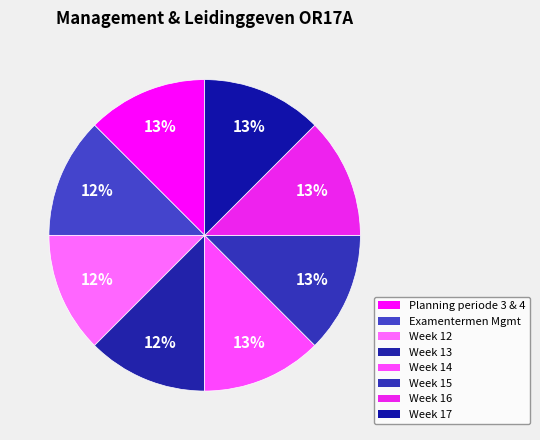

Is there a majority slice in this chart?

No